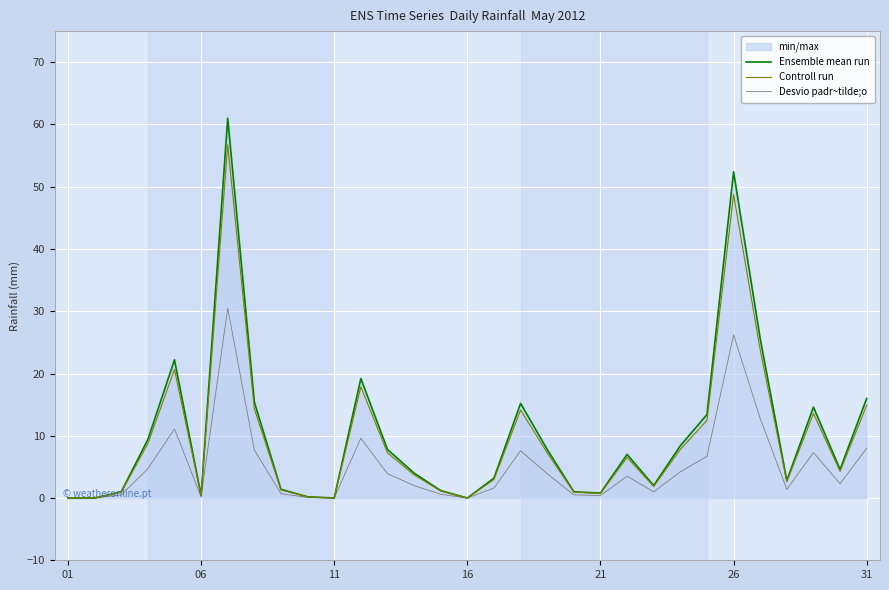

How many categories are shown in the chart?

31